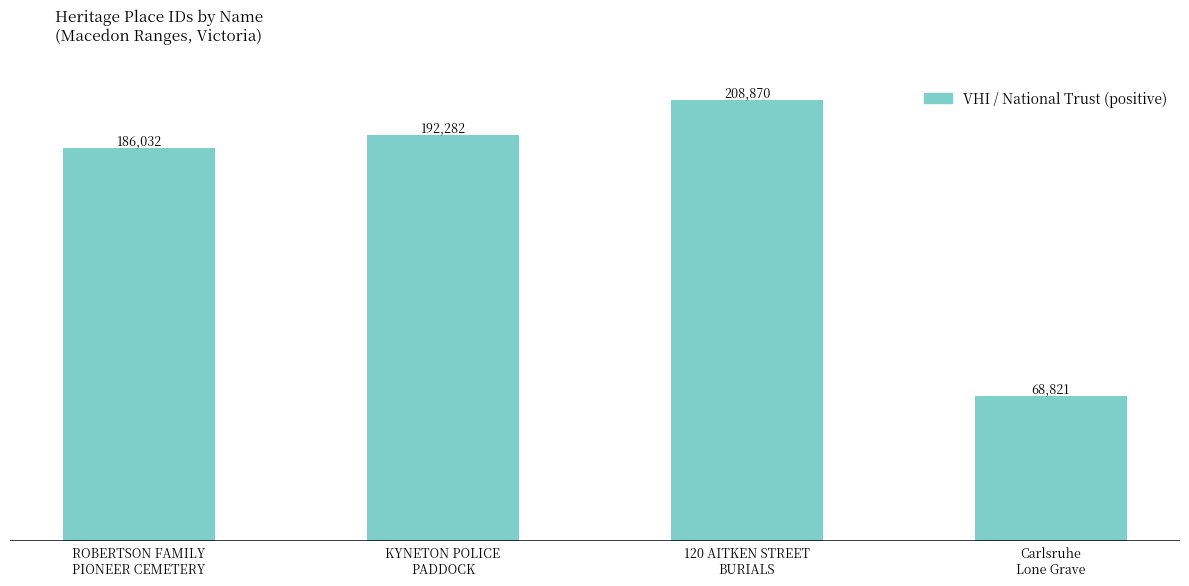

Which category has the highest value across all series?

120 AITKEN STREET
BURIALS